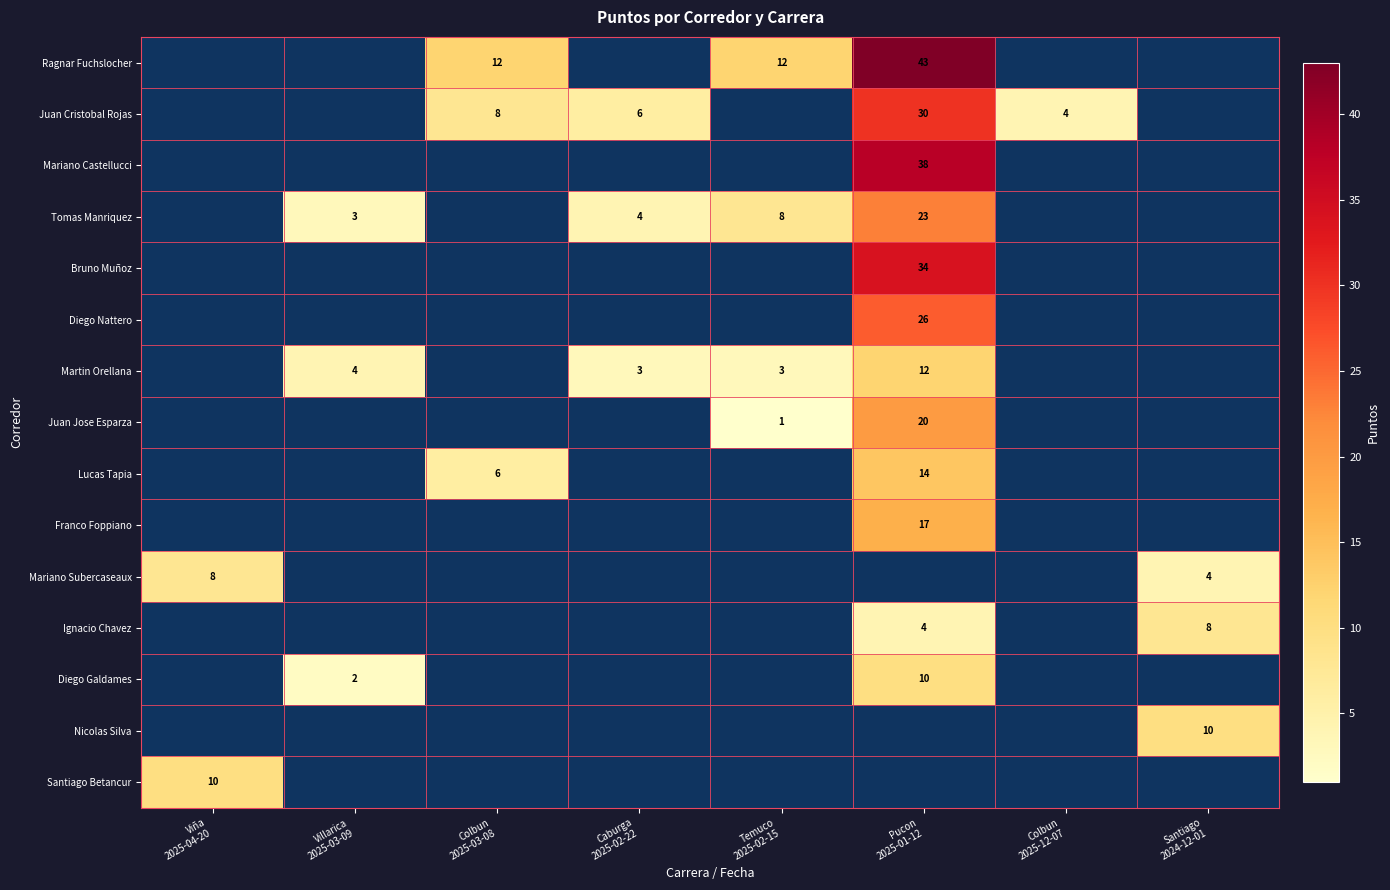

Which label corresponds to the smallest value in the chart?

Temuco
2025-02-15